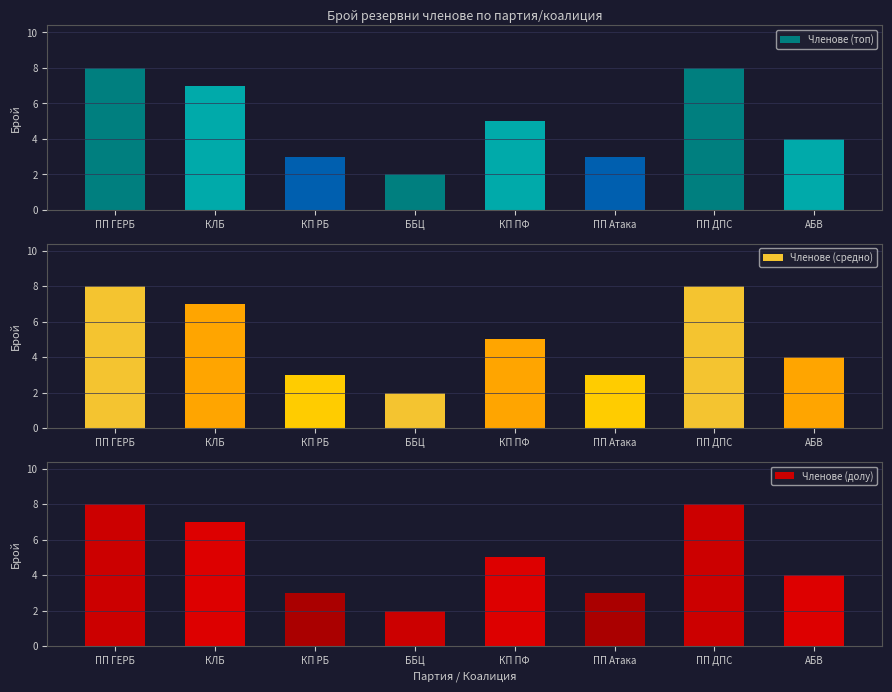

Is the value of Членове (средно) at КП РБ greater than the value of Членове (топ) at ББЦ?

Yes